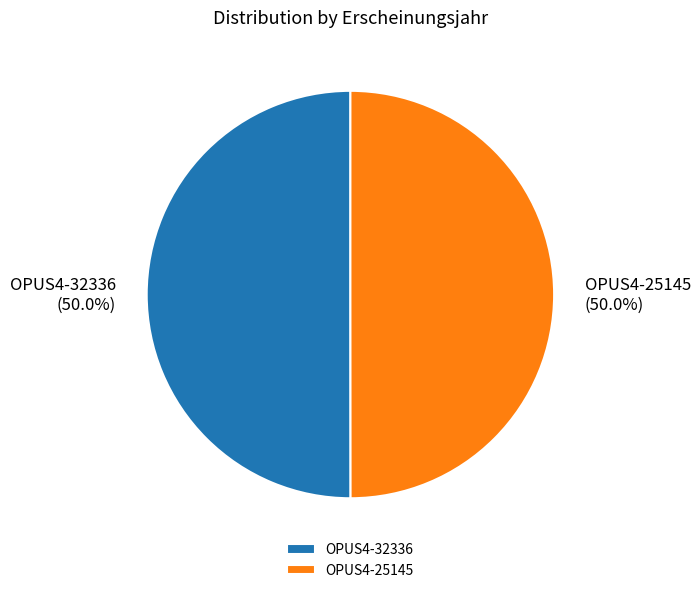

Approximately how many times larger is the value at OPUS4-32336 compared to OPUS4-25145?

1.0